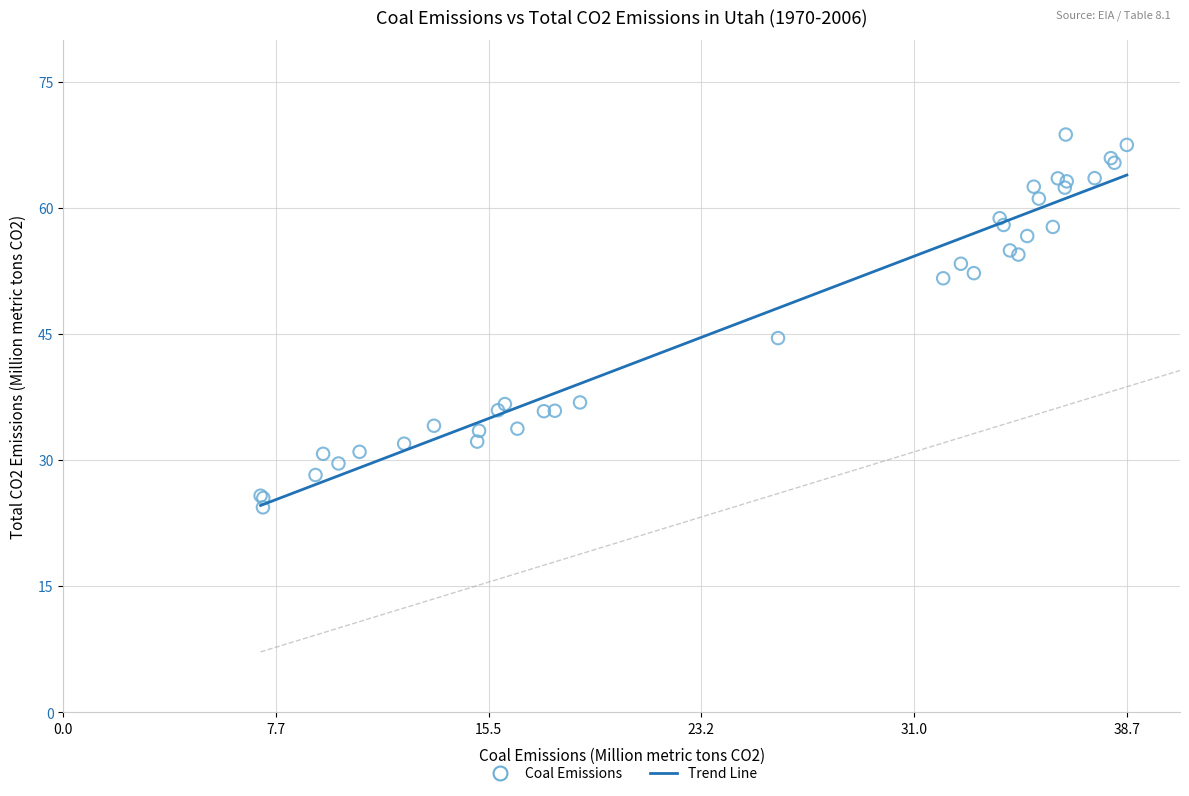

What Y value in the scatter plot is closest to 46?

44.5